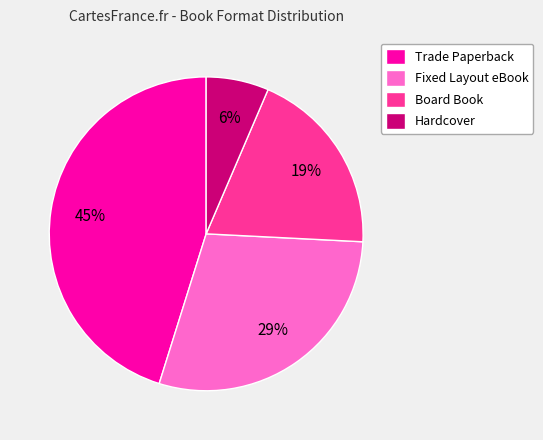

Combined, do Board Book and Trade Paperback account for over 50%?

Yes